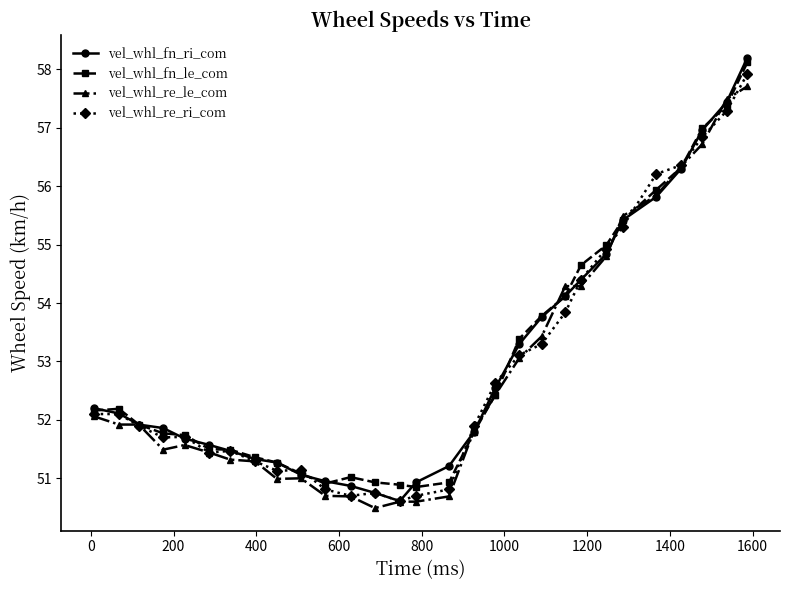

How many values in the vel_whl_re_ri_com series are below 51?

6